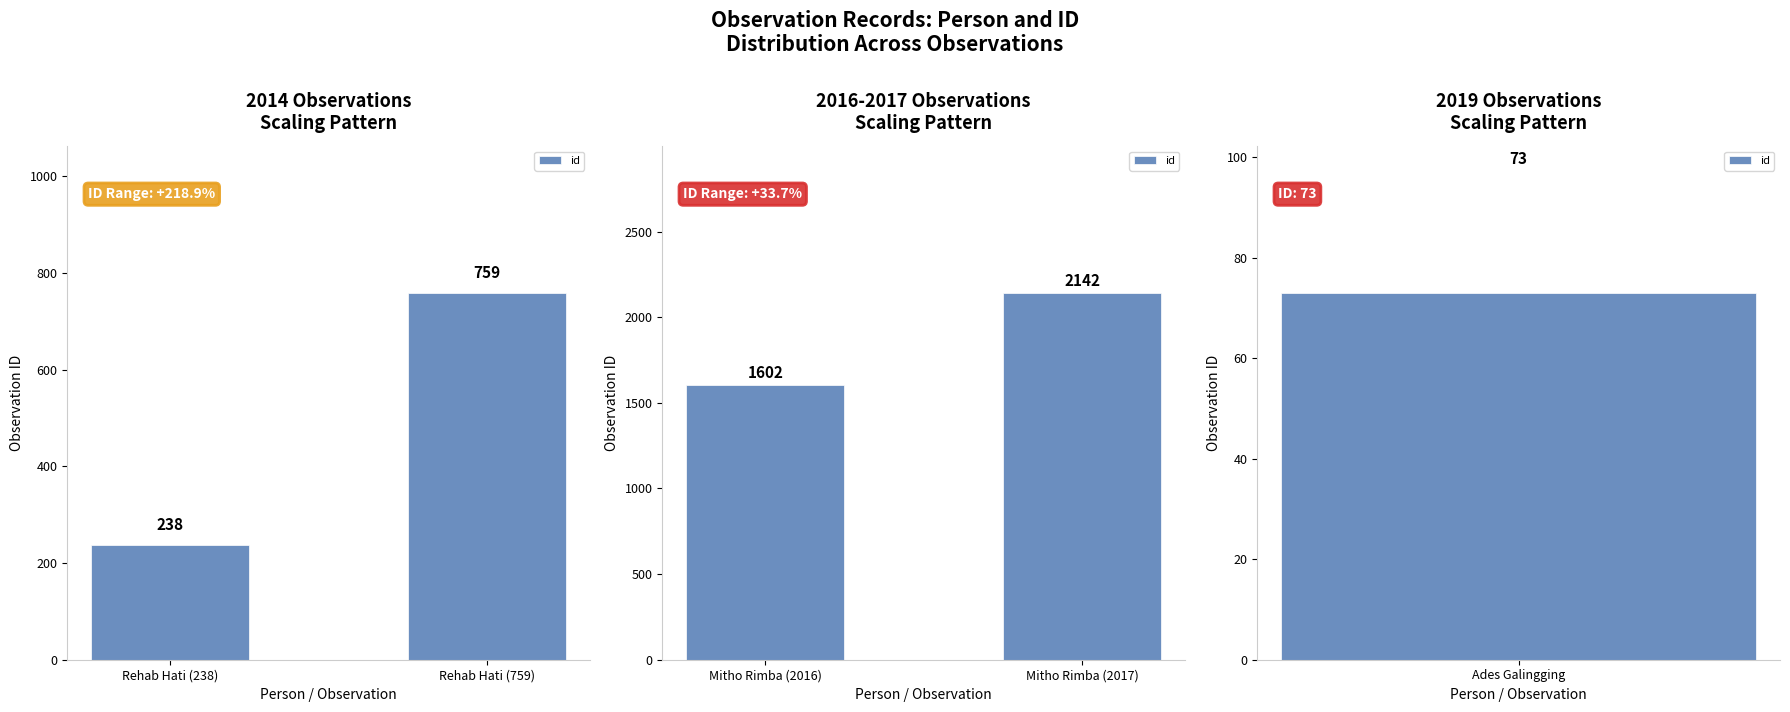

What is the average value?

1872